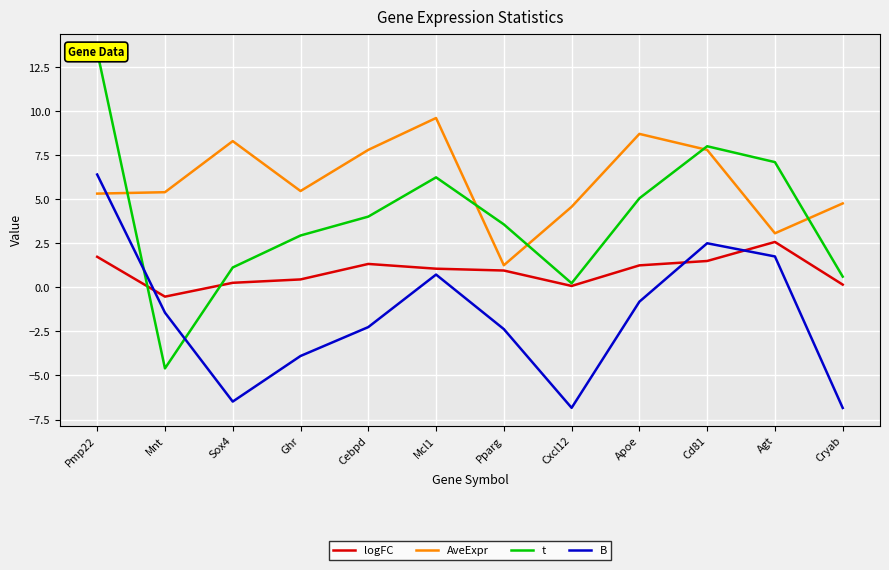

How many intersections are there between logFC and t?

2